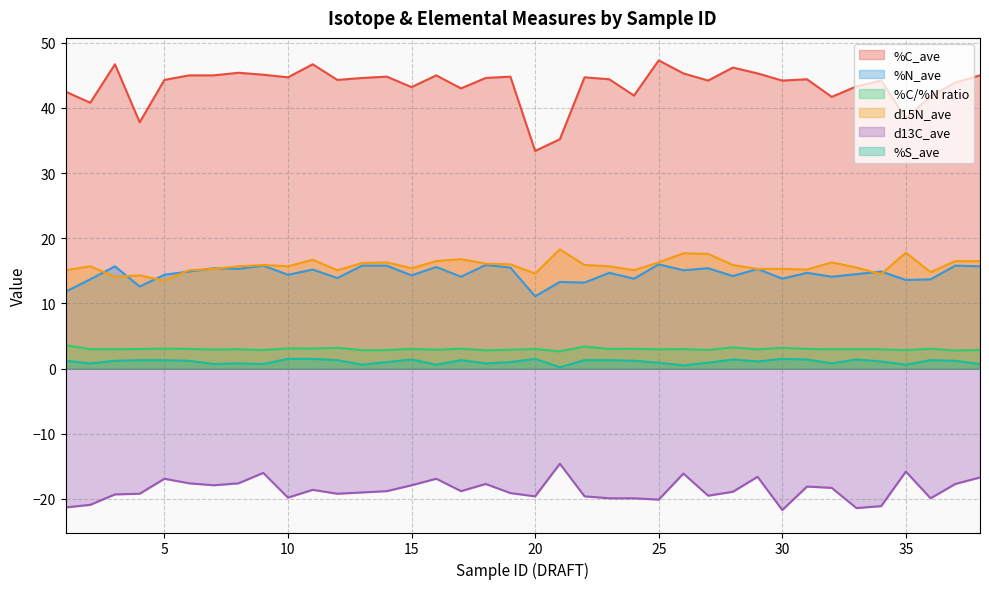

Which series has the largest range (max minus min)?

%C_ave